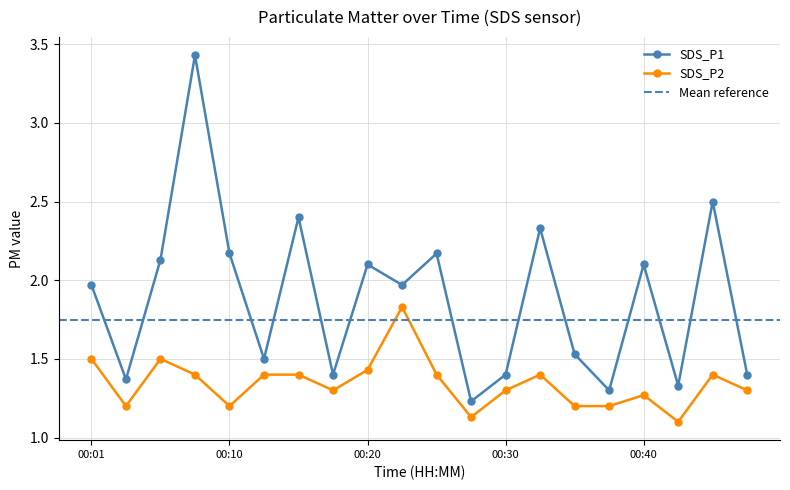

Reading right to left, list all the values displayed in this chart.

SDS_P1: 00:47=1.4	00:45=2.5	00:42=1.3	00:40=2.1	00:37=1.3	00:35=1.5	00:32=2.3	00:30=1.4	00:27=1.2	00:25=2.2	00:23=2.0	00:20=2.1	00:18=1.4	00:15=2.4	00:13=1.5	00:10=2.2	00:08=3.4	00:05=2.1	00:03=1.4	00:01=2.0
SDS_P2: 00:47=1.3	00:45=1.4	00:42=1.1	00:40=1.3	00:37=1.2	00:35=1.2	00:32=1.4	00:30=1.3	00:27=1.1	00:25=1.4	00:23=1.8	00:20=1.4	00:18=1.3	00:15=1.4	00:13=1.4	00:10=1.2	00:08=1.4	00:05=1.5	00:03=1.2	00:01=1.5